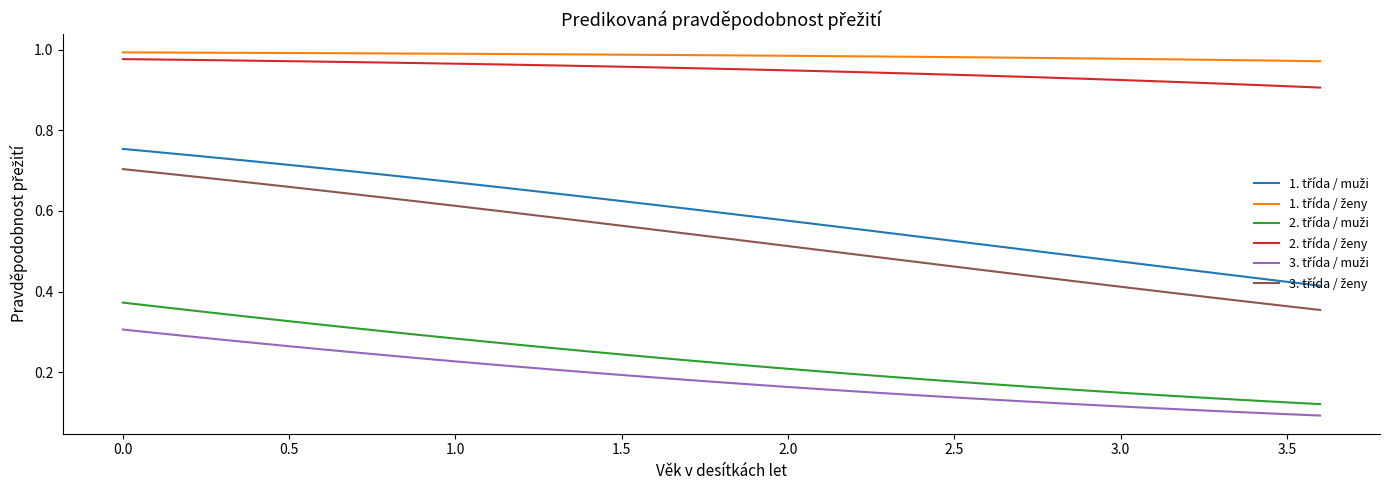

Which series has the widest spread of values?

3. třída / ženy